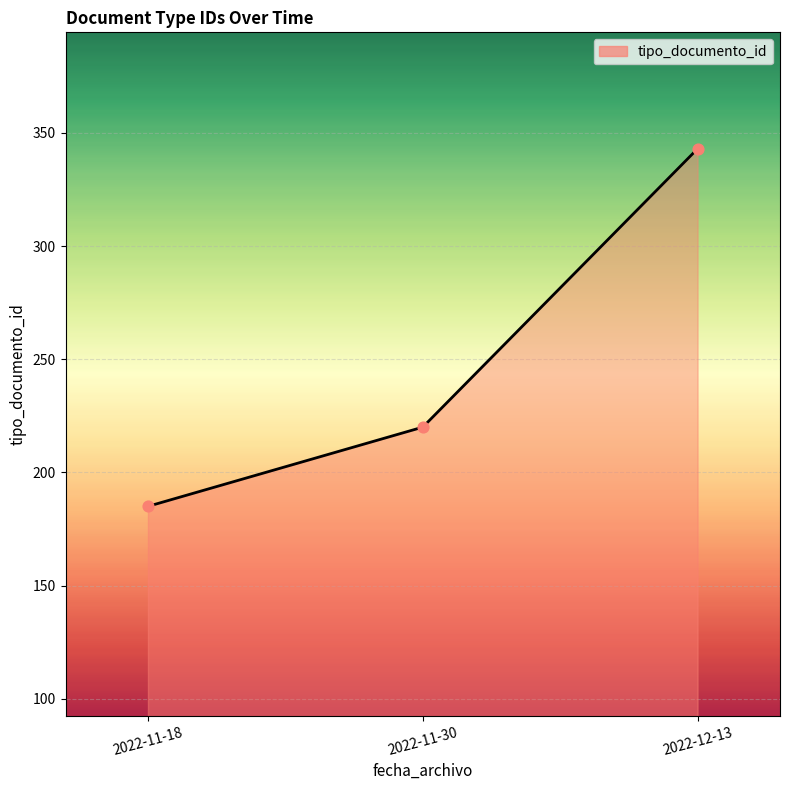

What is the change in value from 2022-11-30 to 2022-12-13?

+123